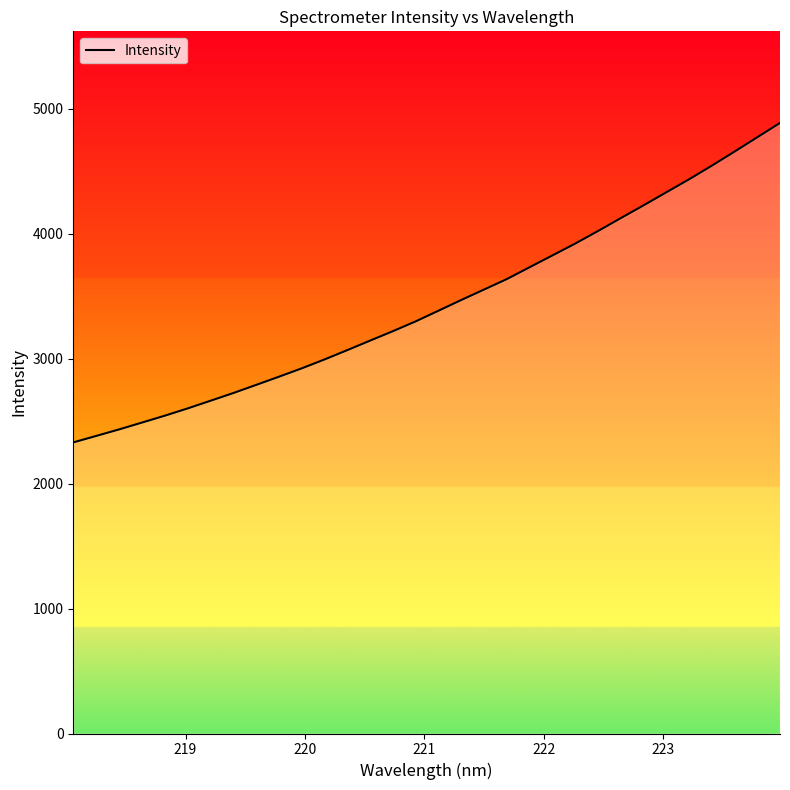

What is the average value?

3437.5